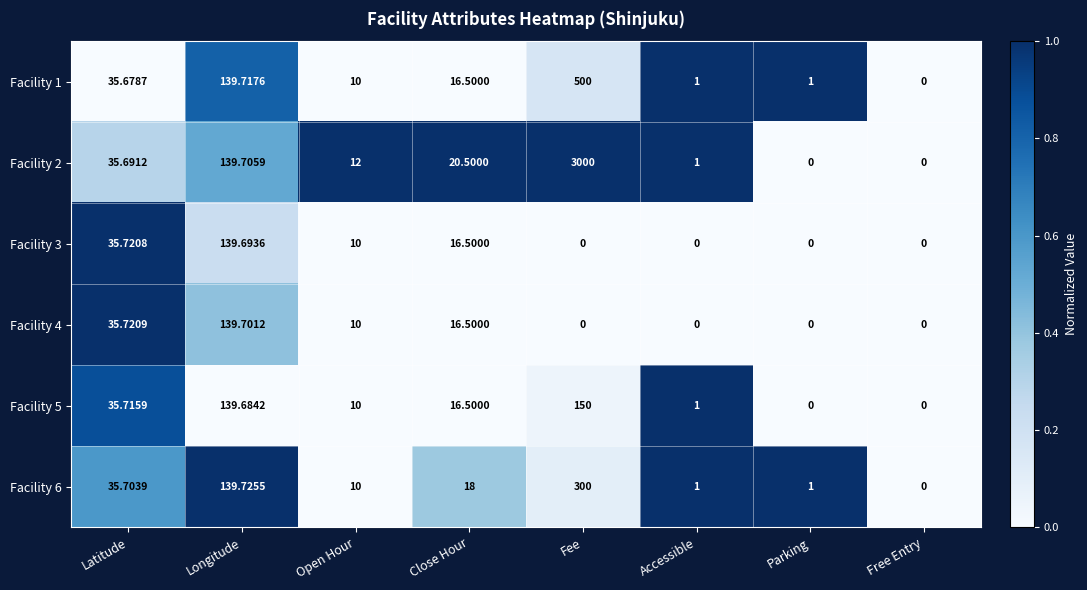

How many series are shown in this chart?

6